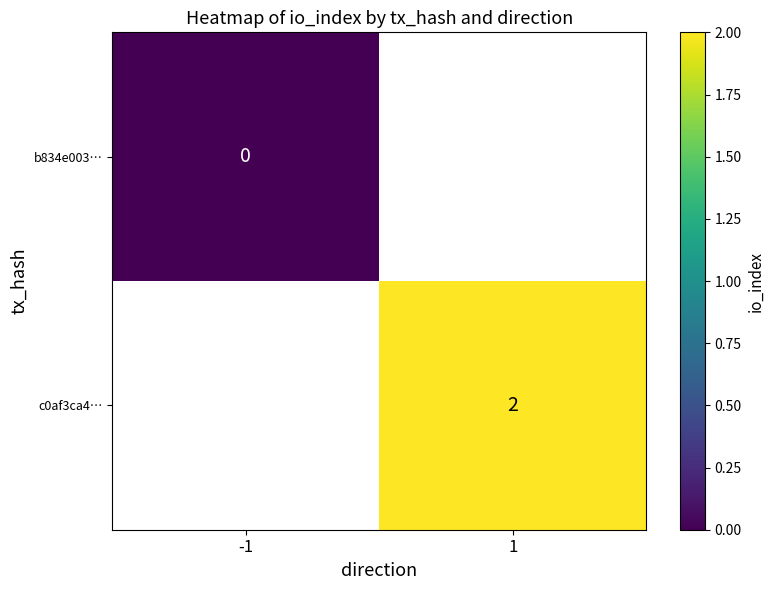

The value of c0af3ca4… at 1 is 2. True or false?

True